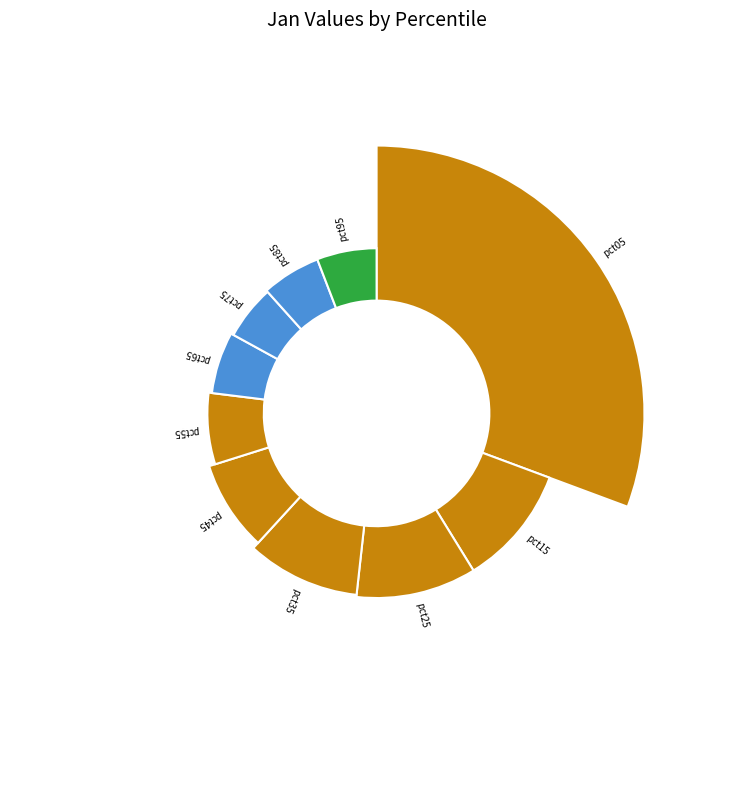

What percentage do pct05 and pct25 together represent?

41.2%